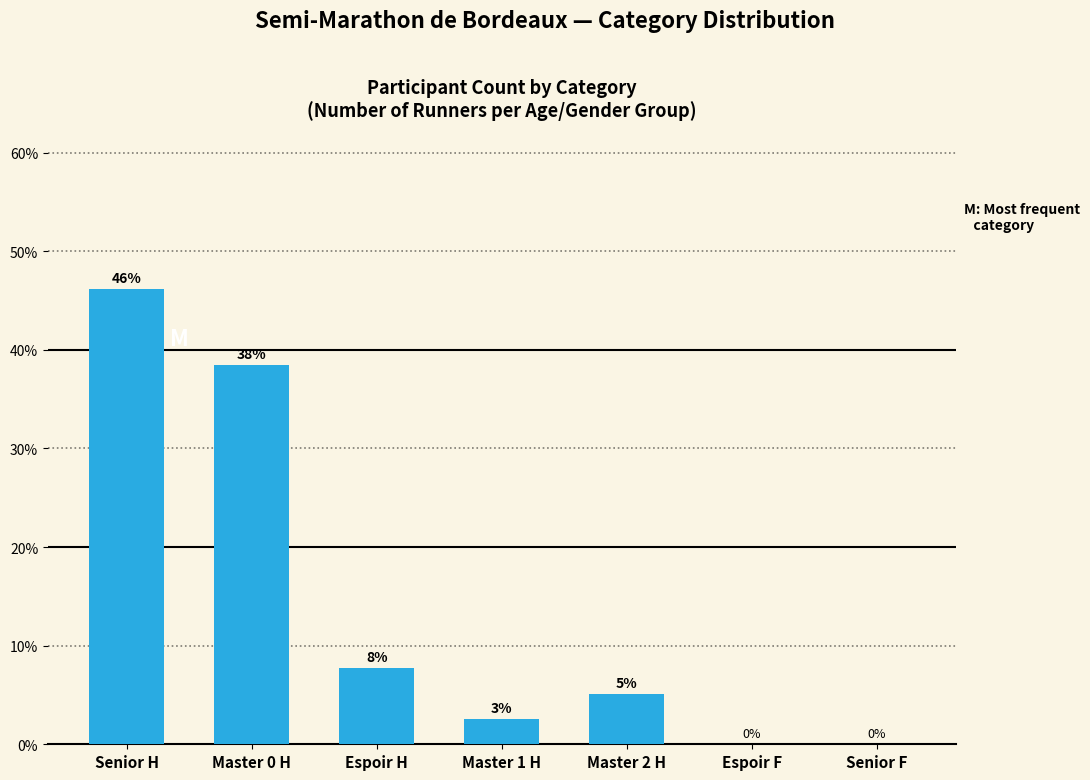

What is the maximum value shown in the chart?

46.2